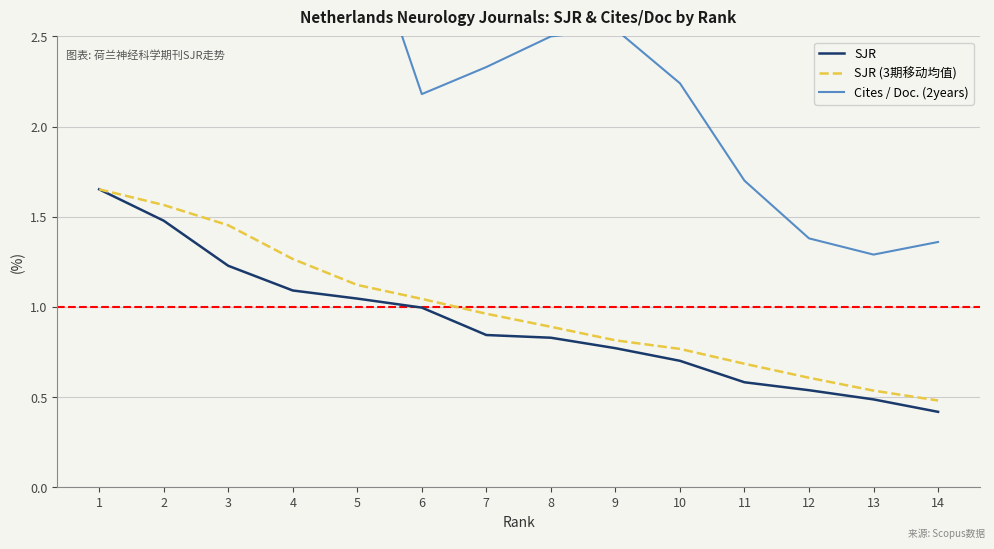

Does the chart display data point markers on the line(s)?

No